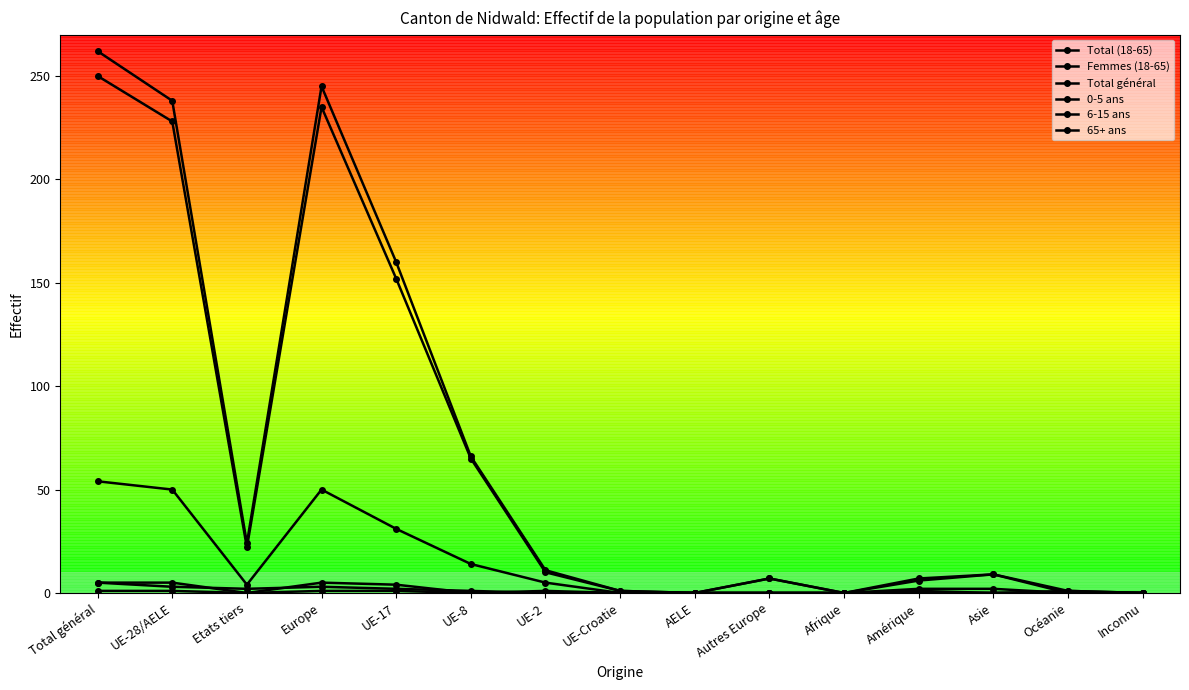

What is the label of the 11th point from the left?

Afrique